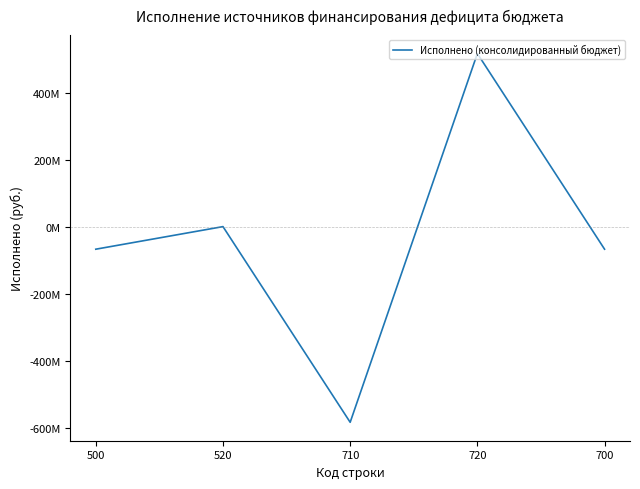

What is the label of the 3rd point from the right?

710